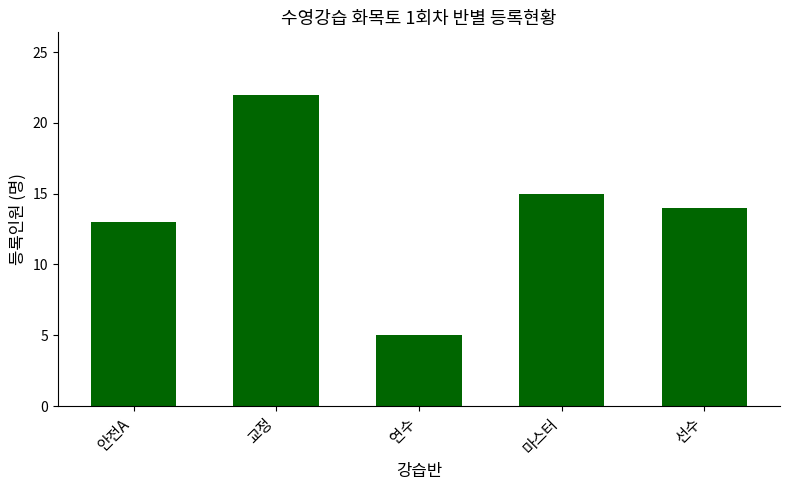

At which category does the chart reach its peak across all series?

교정